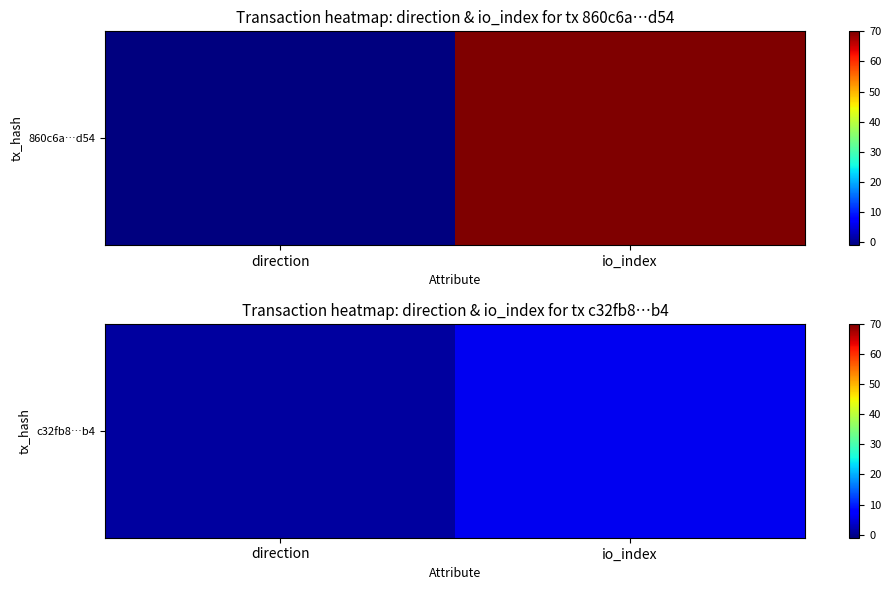

What is the smallest value displayed?

1